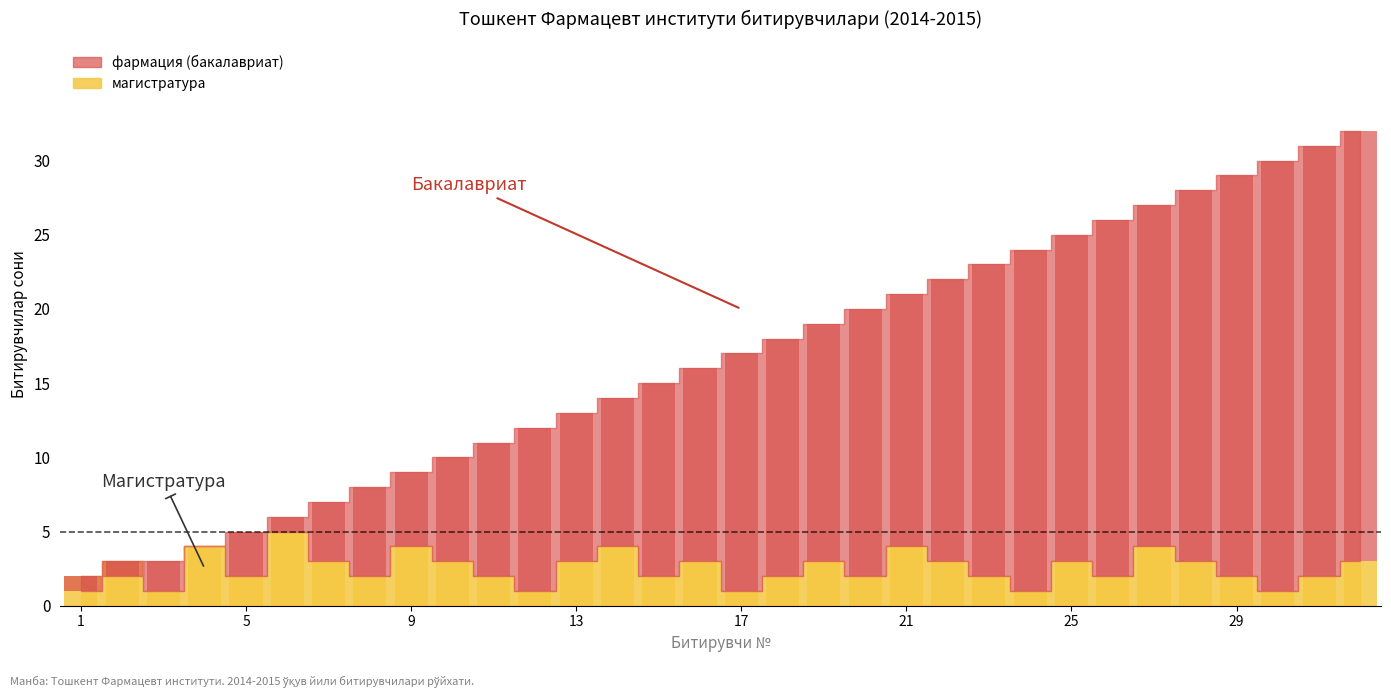

At which label does фармация (бакалавриат) reach its minimum?

1